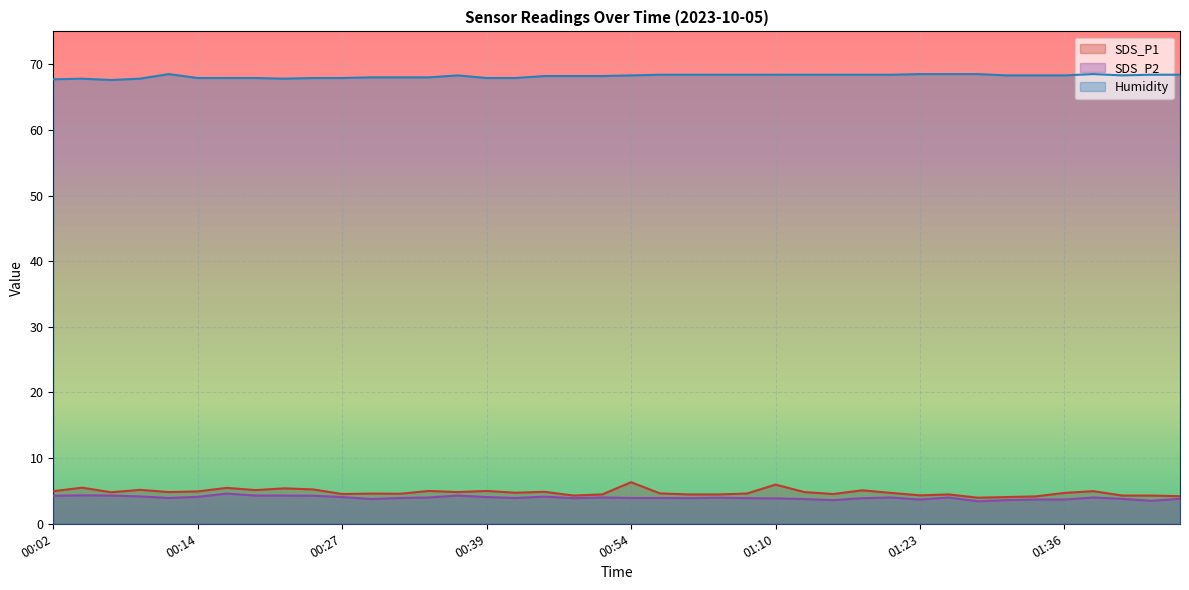

What is the sum of all SDS_P1 values?

191.4